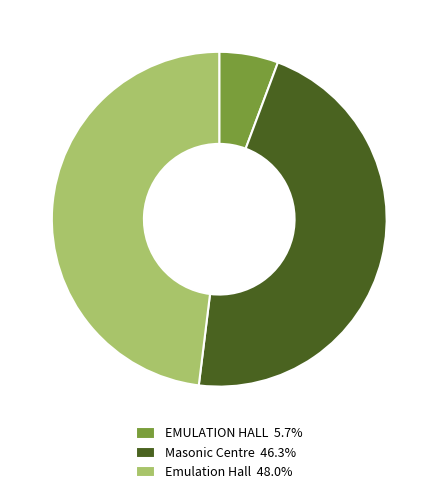

True or false: EMULATION HALL accounts for 1% of the total.

False